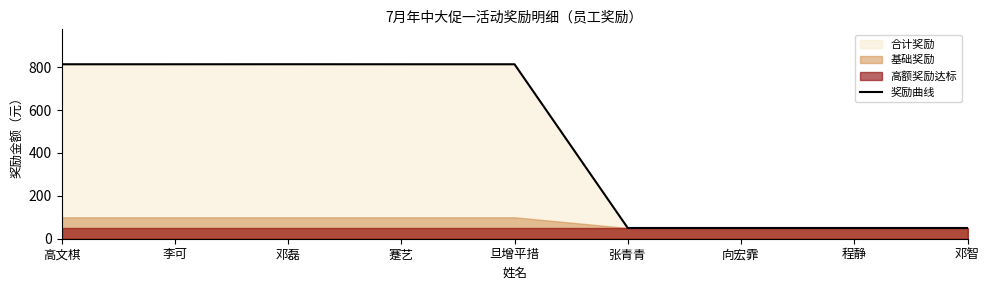

What is the difference between the maximum and second lowest values?

763.4